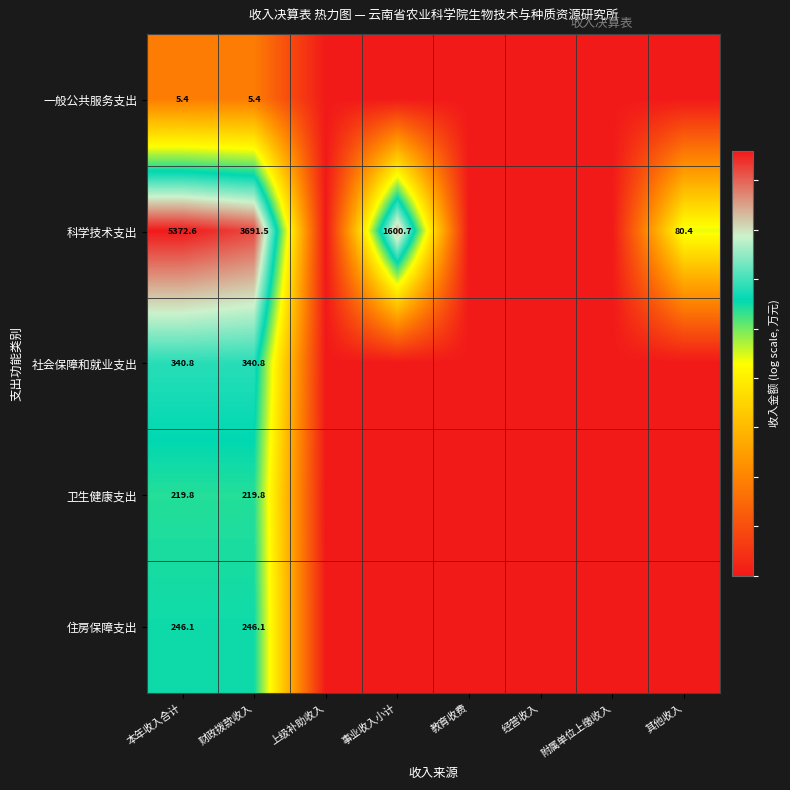

True or false: 社会保障和就业支出 has a value of 227.2 at 财政拨款收入.

False